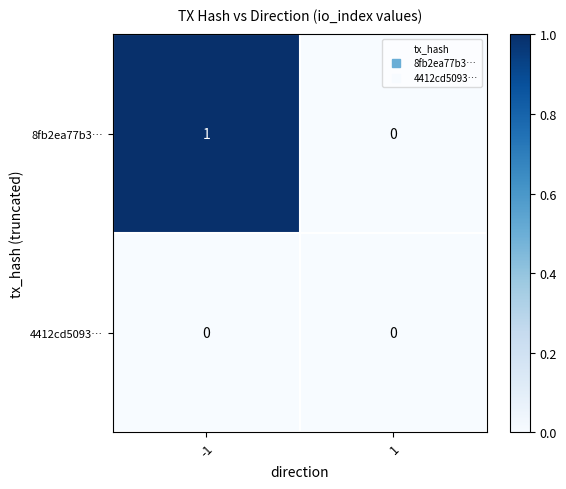

Is it true that 8fb2ea77b3… equals -1 at 1?

False